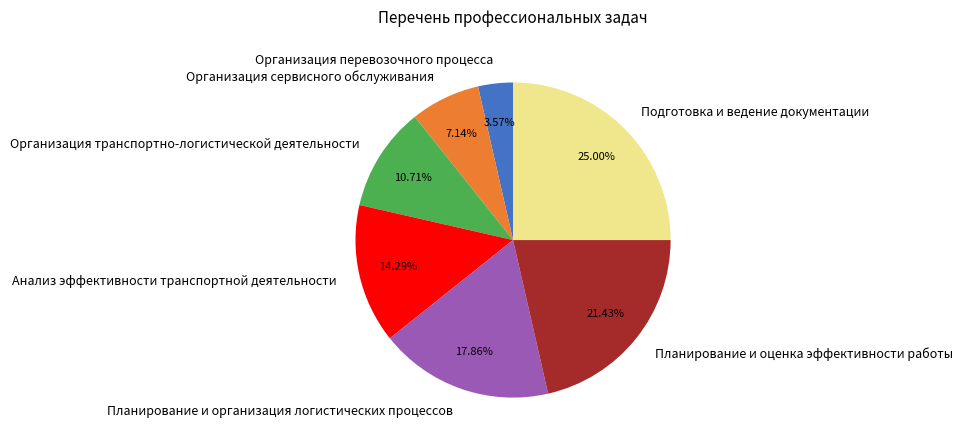

Which has a higher value, Анализ эффективности транспортной деятельности or Организация сервисного обслуживания?

Анализ эффективности транспортной деятельности